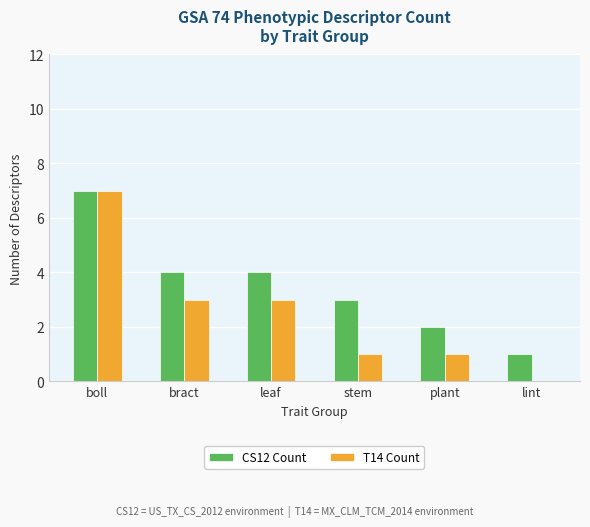

The value of CS12 Count at stem is 5. True or false?

False